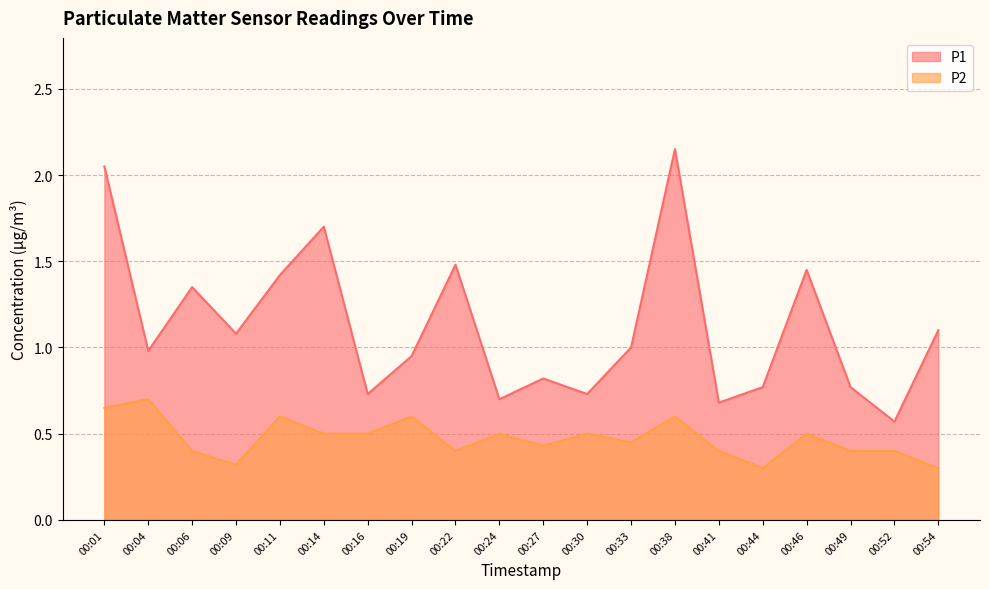

Is it true that P1 equals 0.8 at 00:54?

False